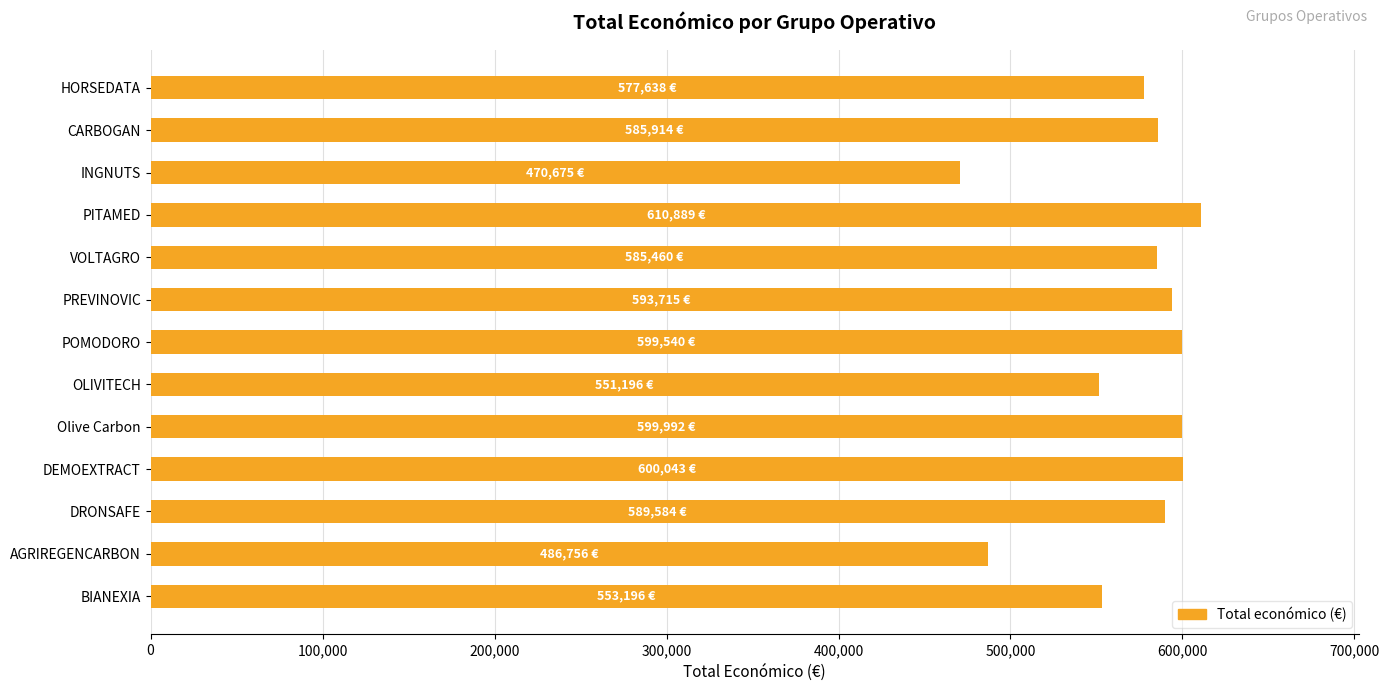

What is the value of the 12th bar from the top?

486756